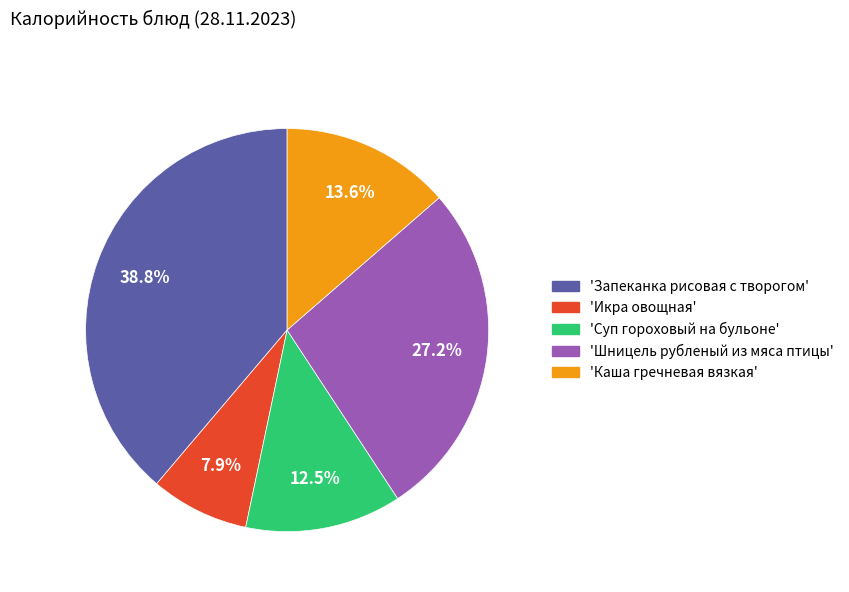

Is there a majority slice in this chart?

No